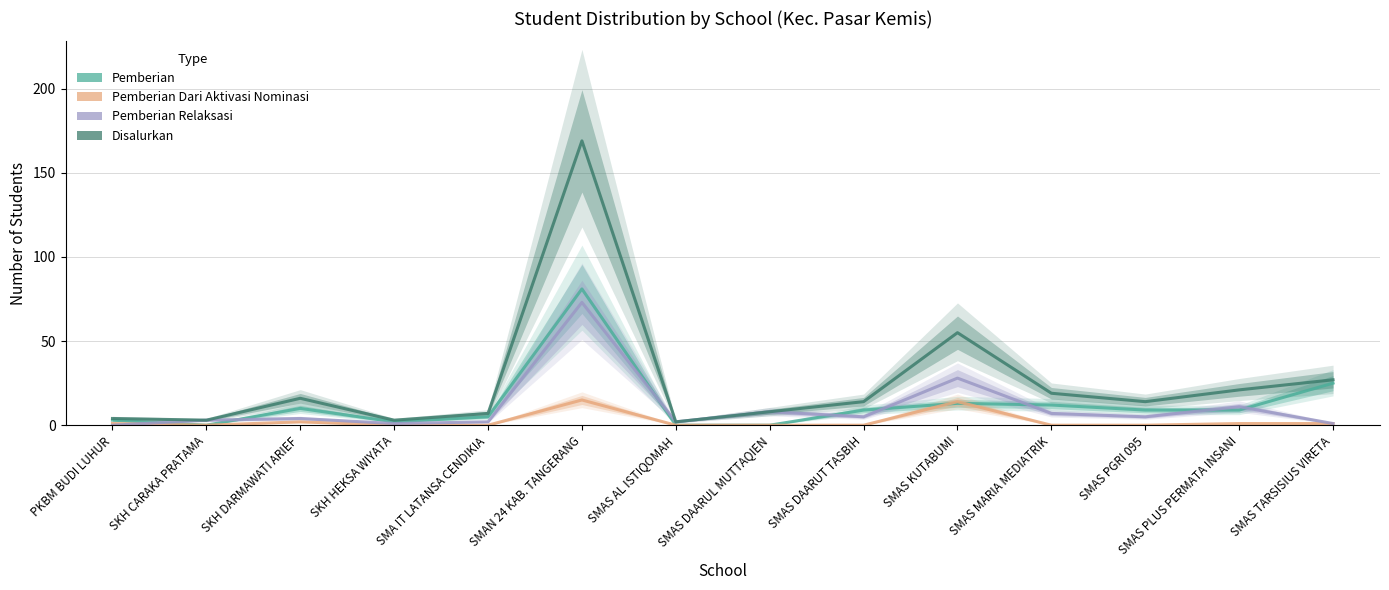

How many values in the Pemberian Relaksasi series are below 5?

7